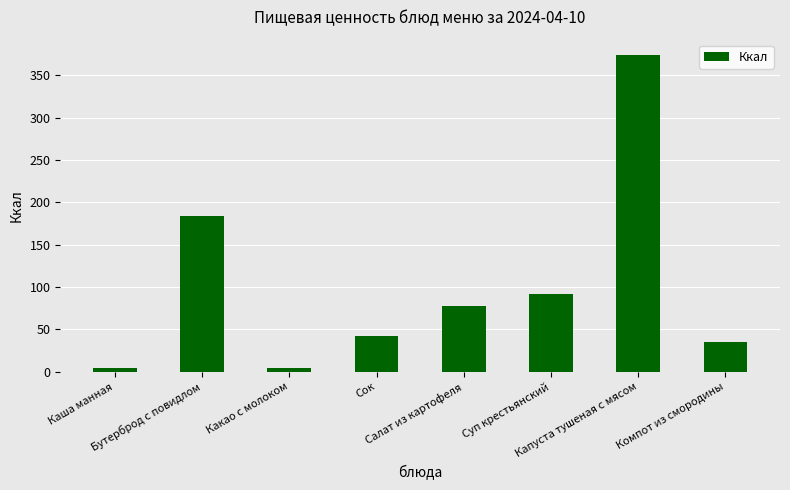

Between Салат из картофеля and Каша манная, which is larger?

Салат из картофеля